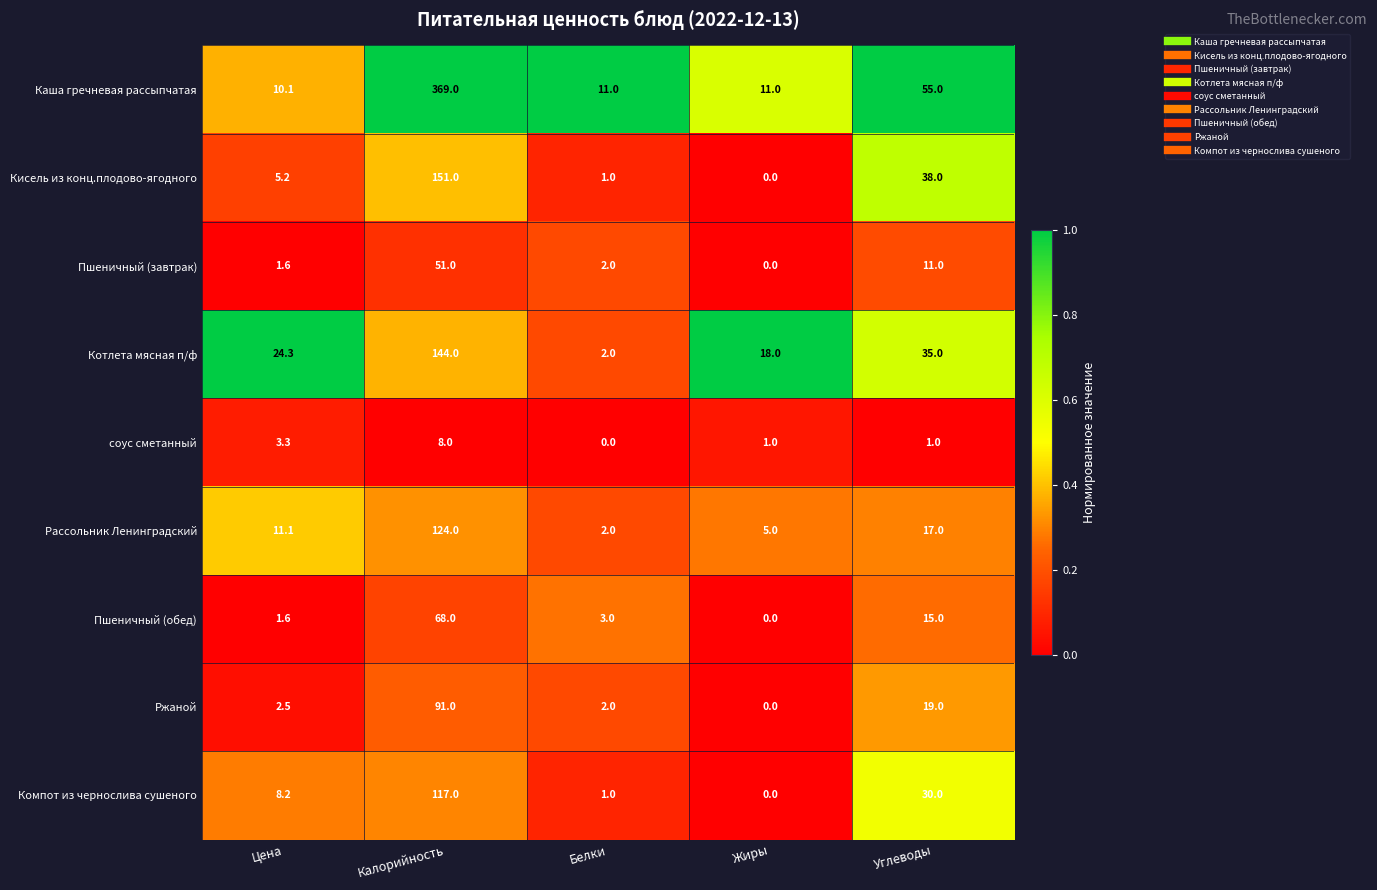

Which series has the largest total across all categories?

Каша гречневая рассыпчатая